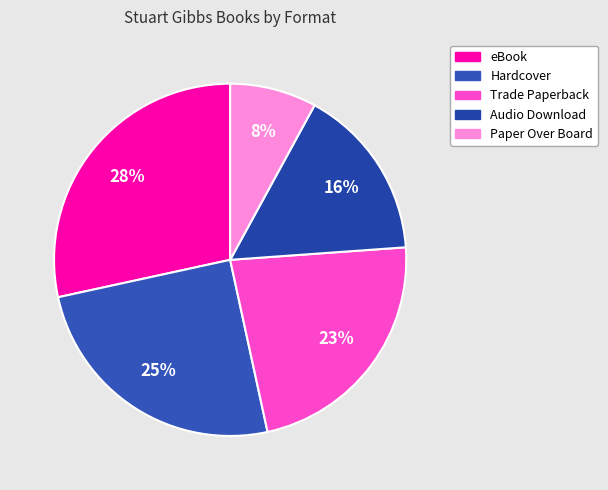

To the nearest percent, what portion does Audio Download represent?

16%